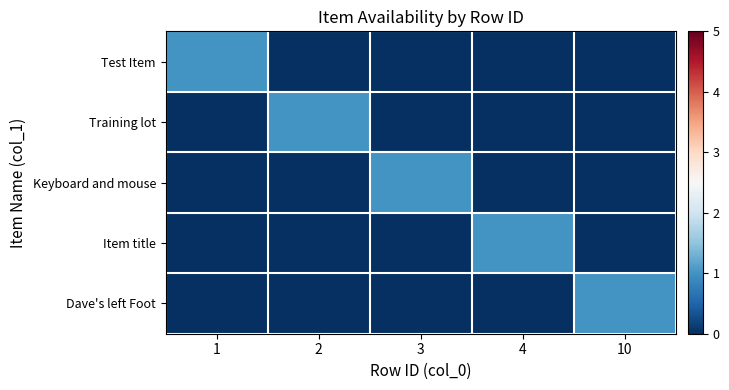

Rank the series by their maximum value, from lowest to highest.

Test Item, Training lot, Keyboard and mouse, Item title, Dave's left Foot